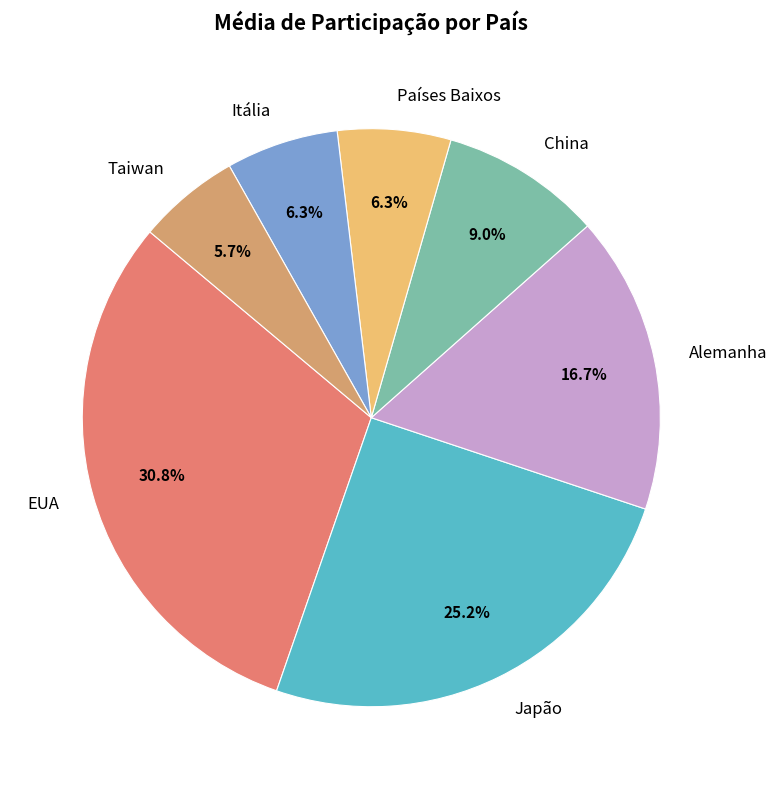

Which category has the biggest portion of the pie?

EUA